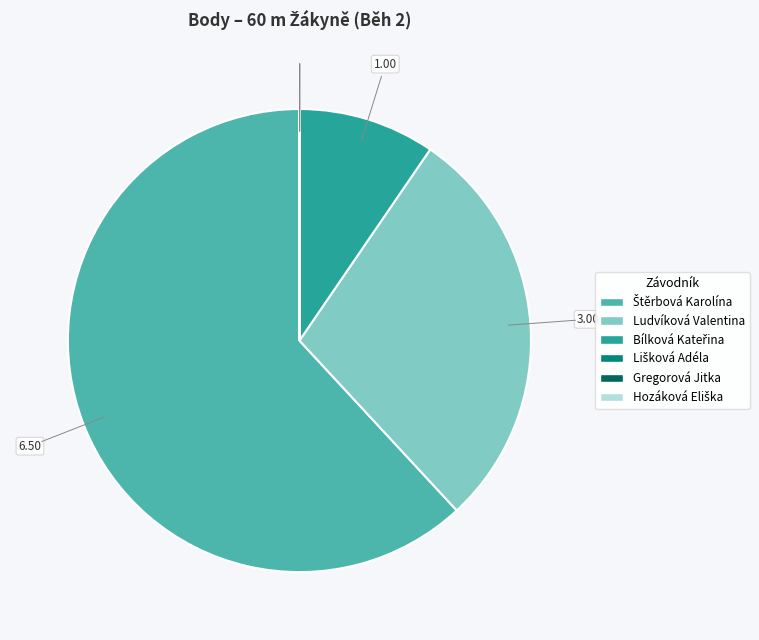

Is there any slice that represents more than half of the pie?

Yes